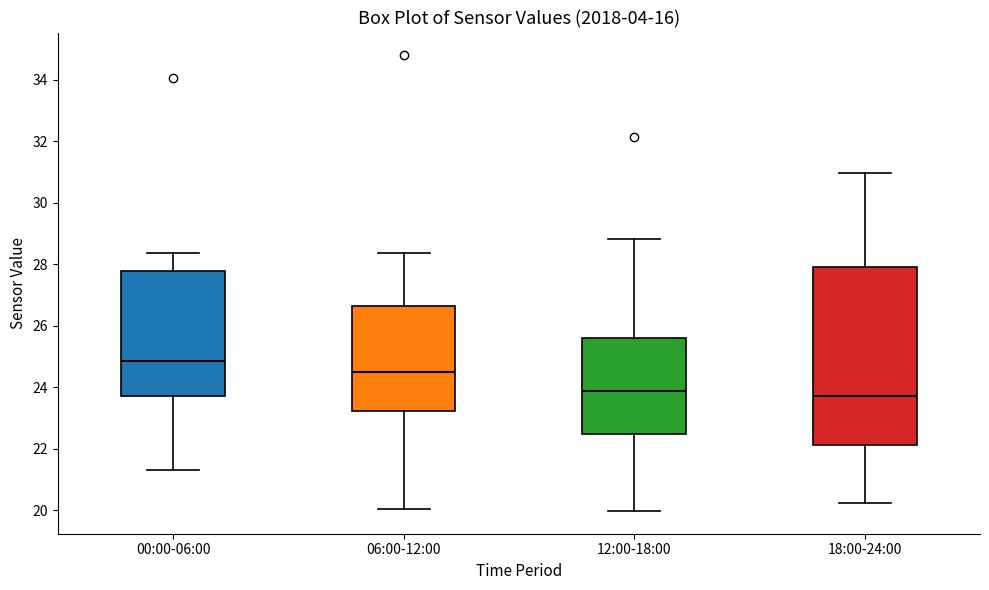

Reading left to right, read every box against the y-axis: the position of its median line, the range the box covers, and the ends of its whiskers. The values are not printed on the chart, so give them approximately, as read against the axis.

00:00-06:00: median 24.8, box 23.8 to 27.8, whiskers 21.4 to 28.4
06:00-12:00: median 24.4, box 23.2 to 26.6, whiskers 20.0 to 28.4
12:00-18:00: median 23.8, box 22.4 to 25.6, whiskers 20.0 to 28.8
18:00-24:00: median 23.8, box 22.2 to 28.0, whiskers 20.2 to 31.0